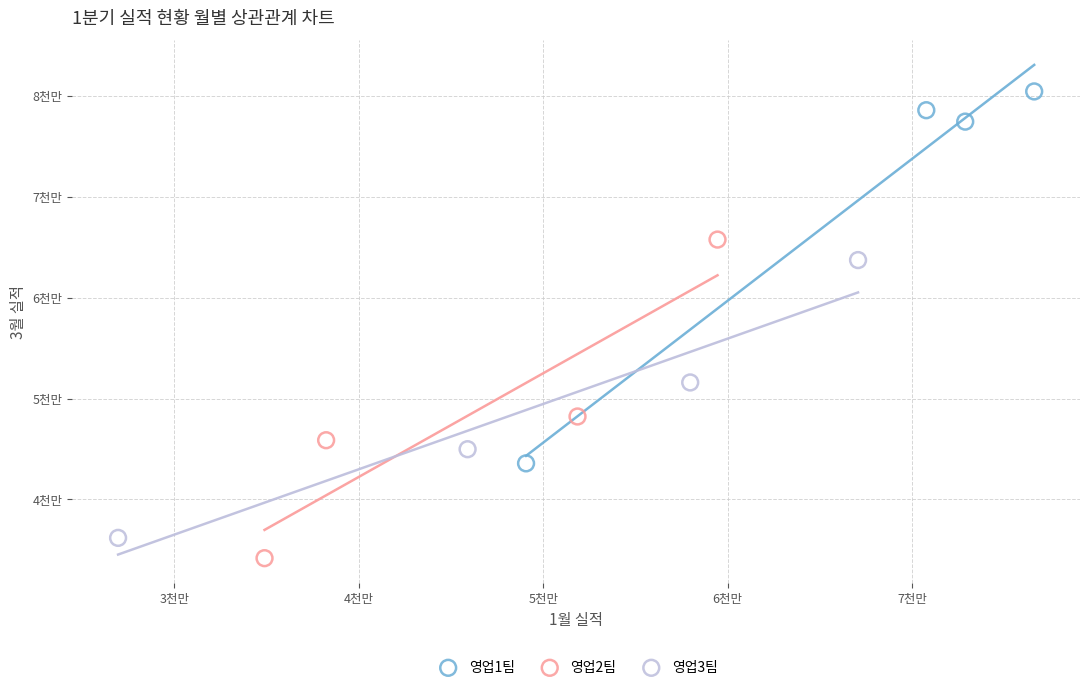

Which series reaches the maximum Y coordinate?

영업1팀